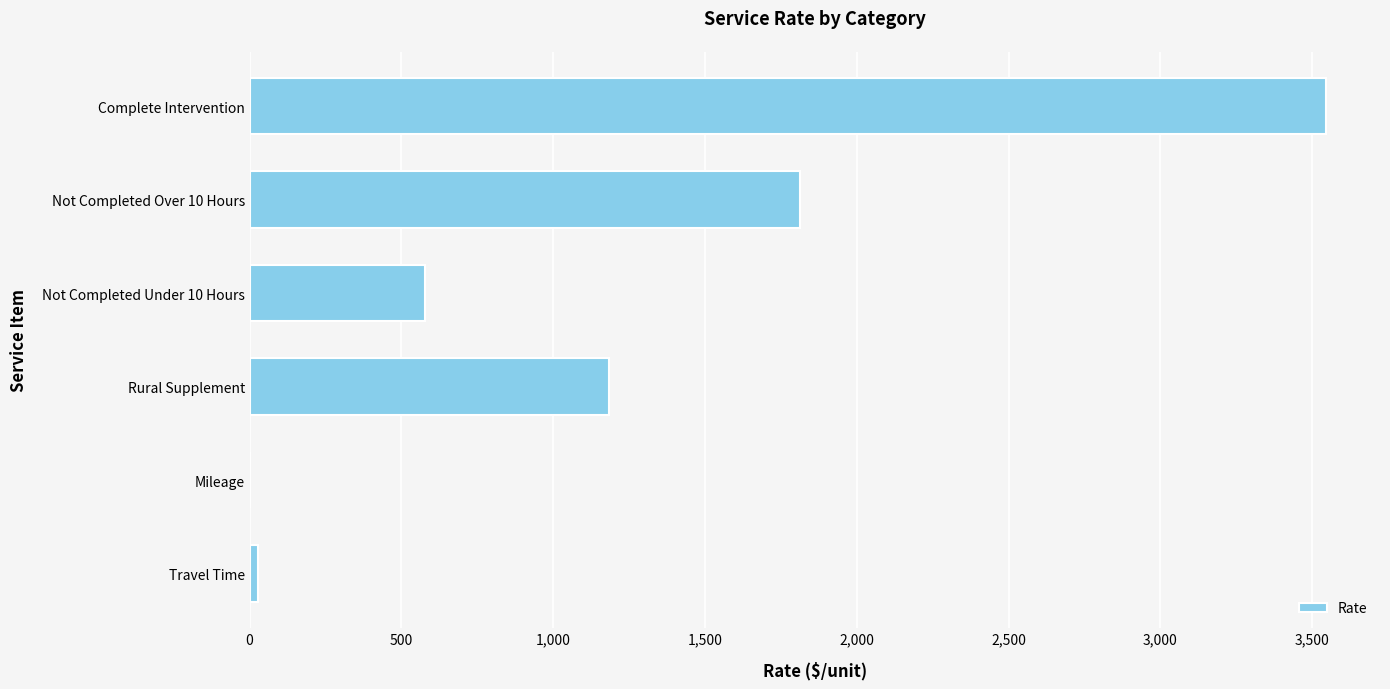

At which label is the value closest to 1773?

Not Completed Over 10 Hours